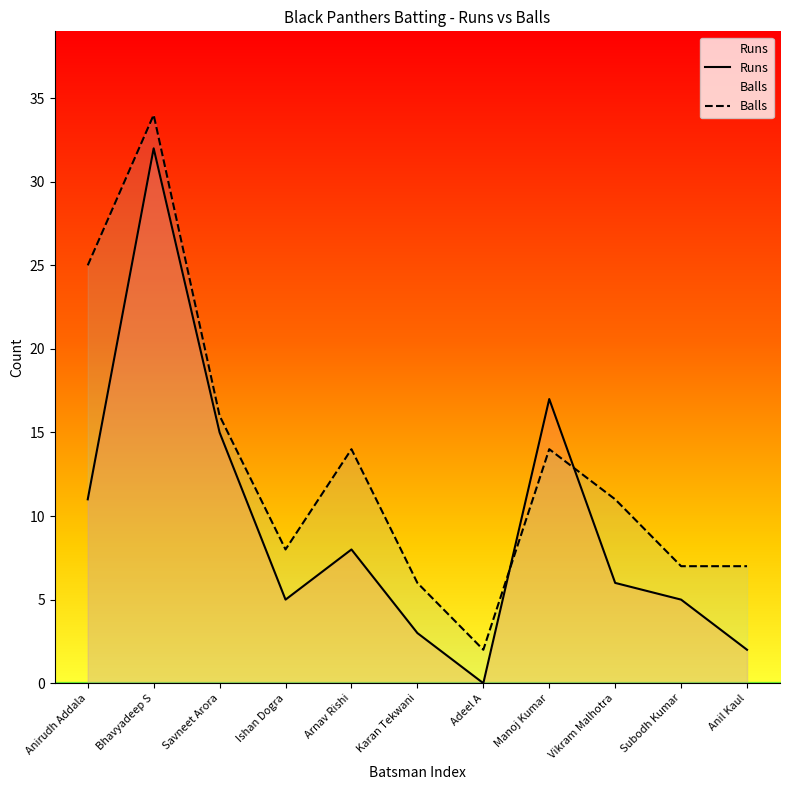

Between which two adjacent categories do Runs and Balls first intersect?

Adeel A and Manoj Kumar